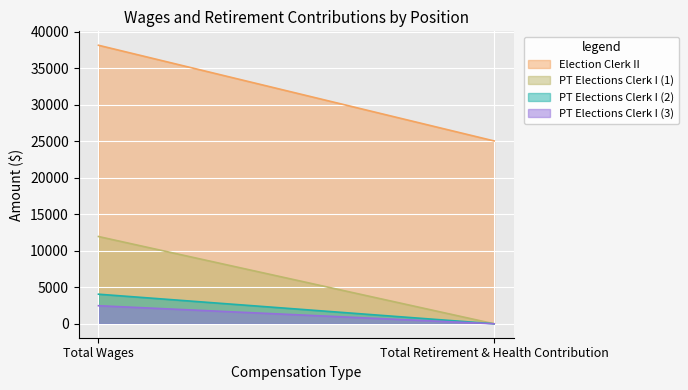

At how many categories does at least one series exceed 35657?

1